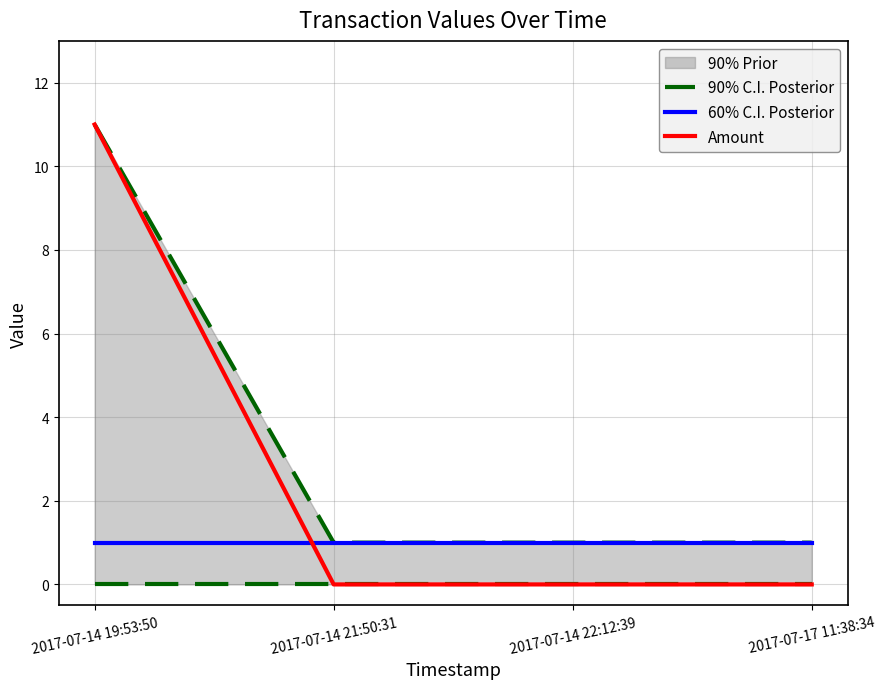

Reading right to left, what are all the values shown in this chart?

90% C.I. Posterior: 1	1	1	11
60% C.I. Posterior: 1	1	1	1
Amount: 0	0	0	11